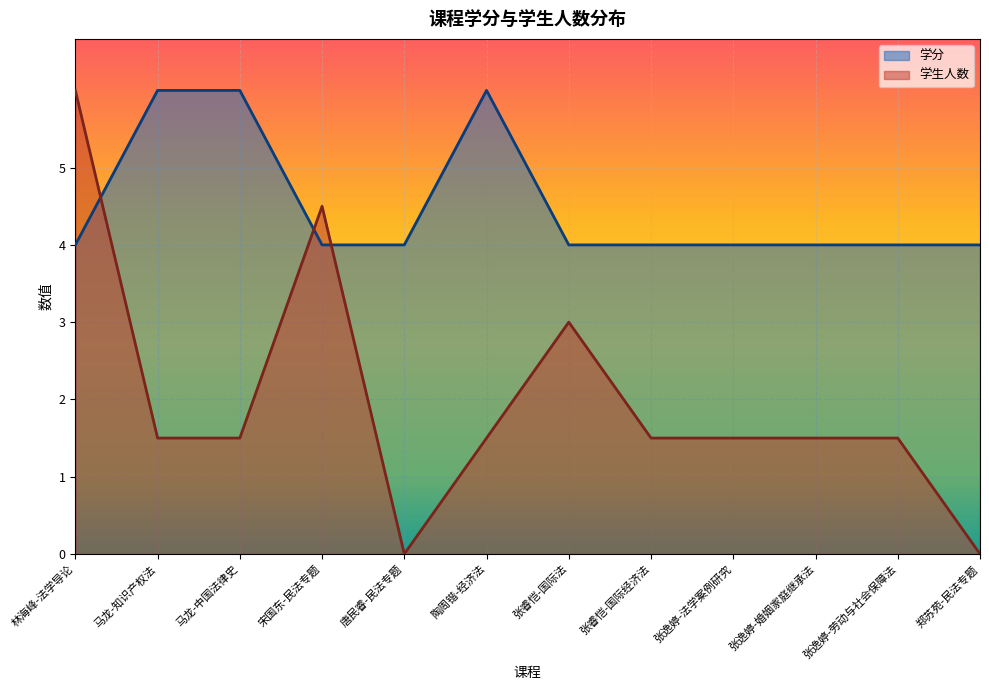

At which category does 学分 reach its first local peak?

陶周锴-经济法